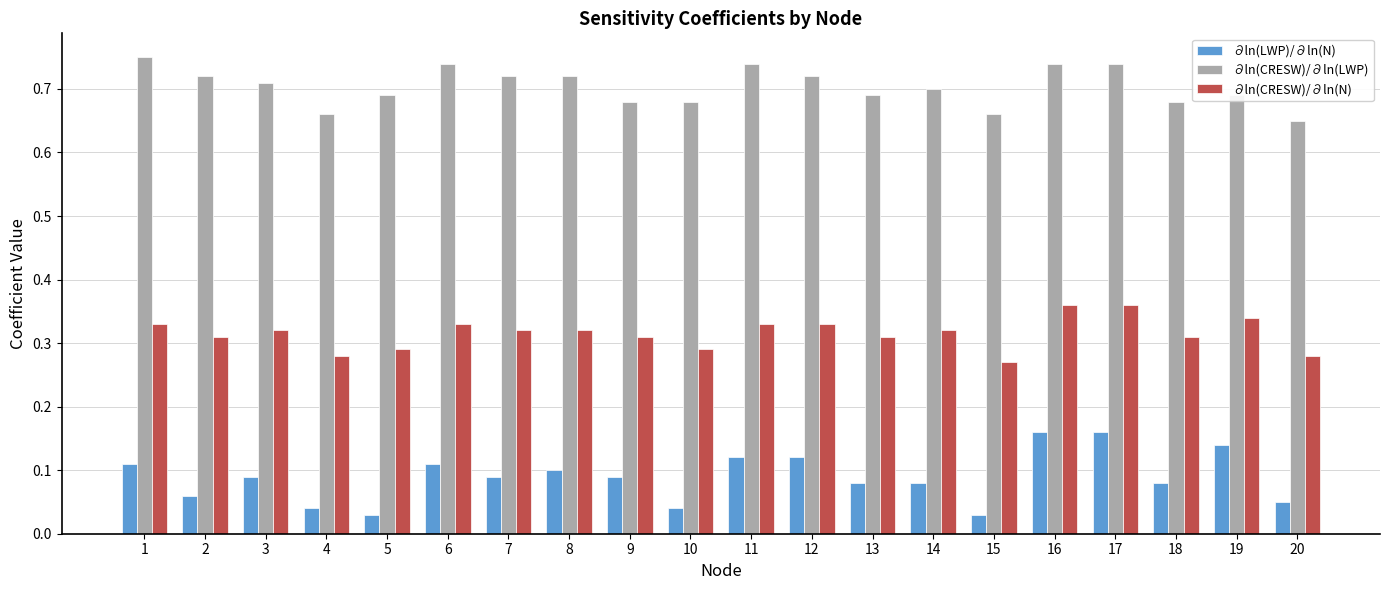

How many ∂ln(LWP)/∂ln(N) values are between 0 and 1?

20